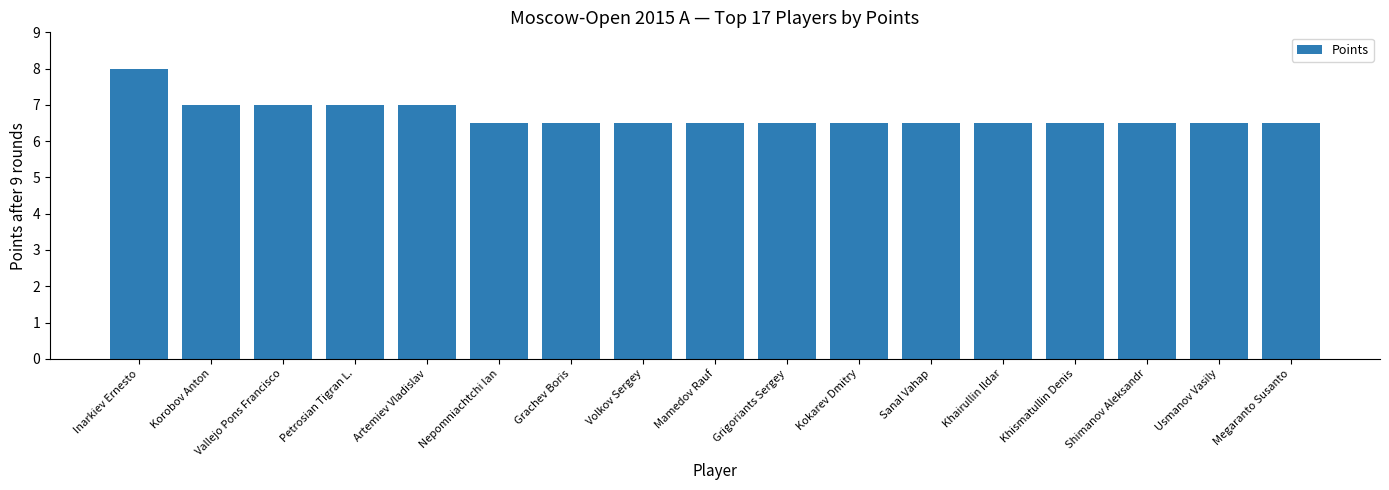

What value does the data have at Vallejo Pons Francisco?

7.0